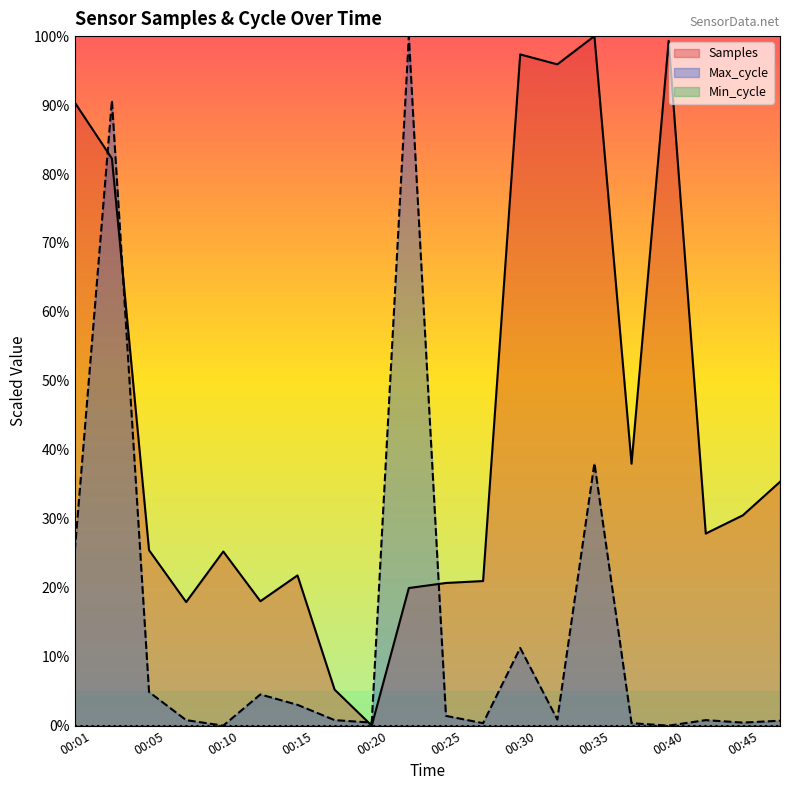

Reading left to right, what are all the values shown in this chart?

Samples: 00:01=0.9	00:03=0.8	00:05=0.3	00:08=0.2	00:10=0.3	00:13=0.2	00:15=0.2	00:18=0.1	00:20=0.0	00:23=0.2	00:25=0.2	00:28=0.2	00:30=1.0	00:33=1.0	00:35=1.0	00:38=0.4	00:40=1.0	00:42=0.3	00:45=0.3	00:47=0.4
Max_cycle: 00:01=0.3	00:03=0.9	00:05=0.0	00:08=0.0	00:10=0.0	00:13=0.0	00:15=0.0	00:18=0.0	00:20=0.0	00:23=1.0	00:25=0.0	00:28=0.0	00:30=0.1	00:33=0.0	00:35=0.4	00:38=0.0	00:40=0.0	00:42=0.0	00:45=0.0	00:47=0.0